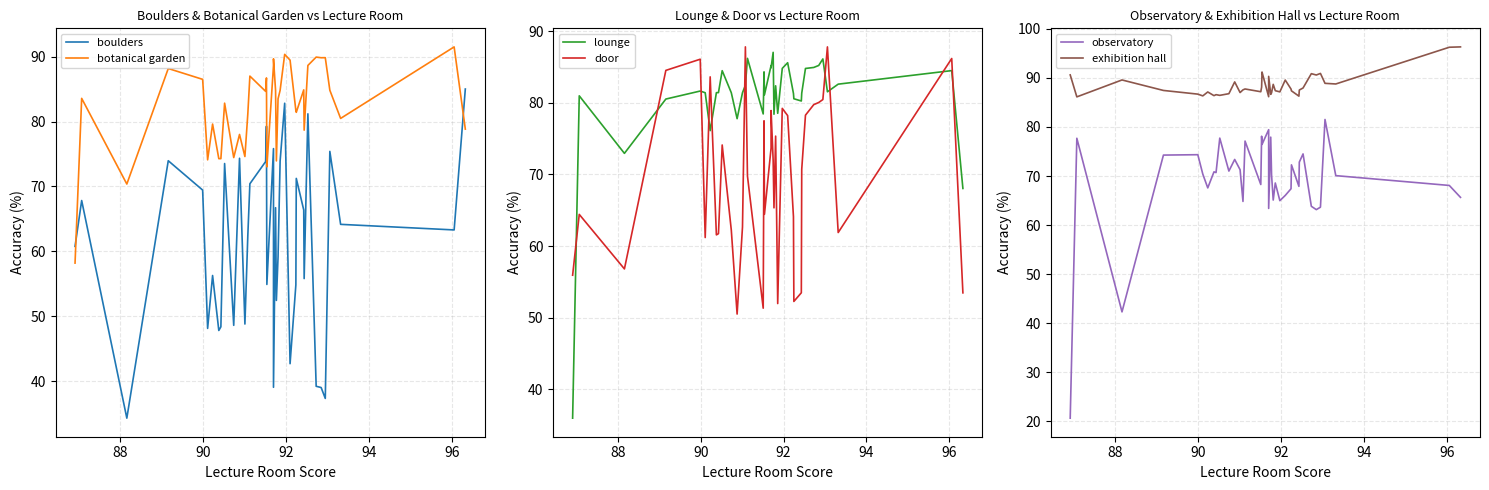

How many categories are shown in the chart?

39